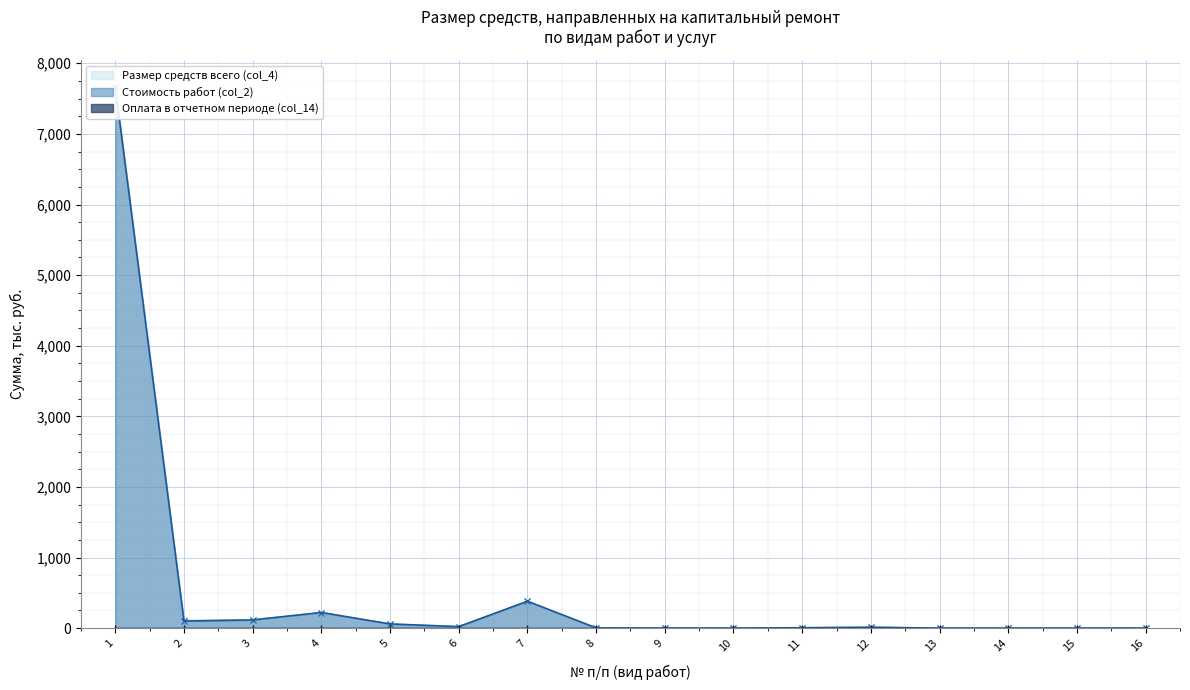

True or false: Стоимость работ (col_2) and Размер средств всего (col_4) cross at least once.

False